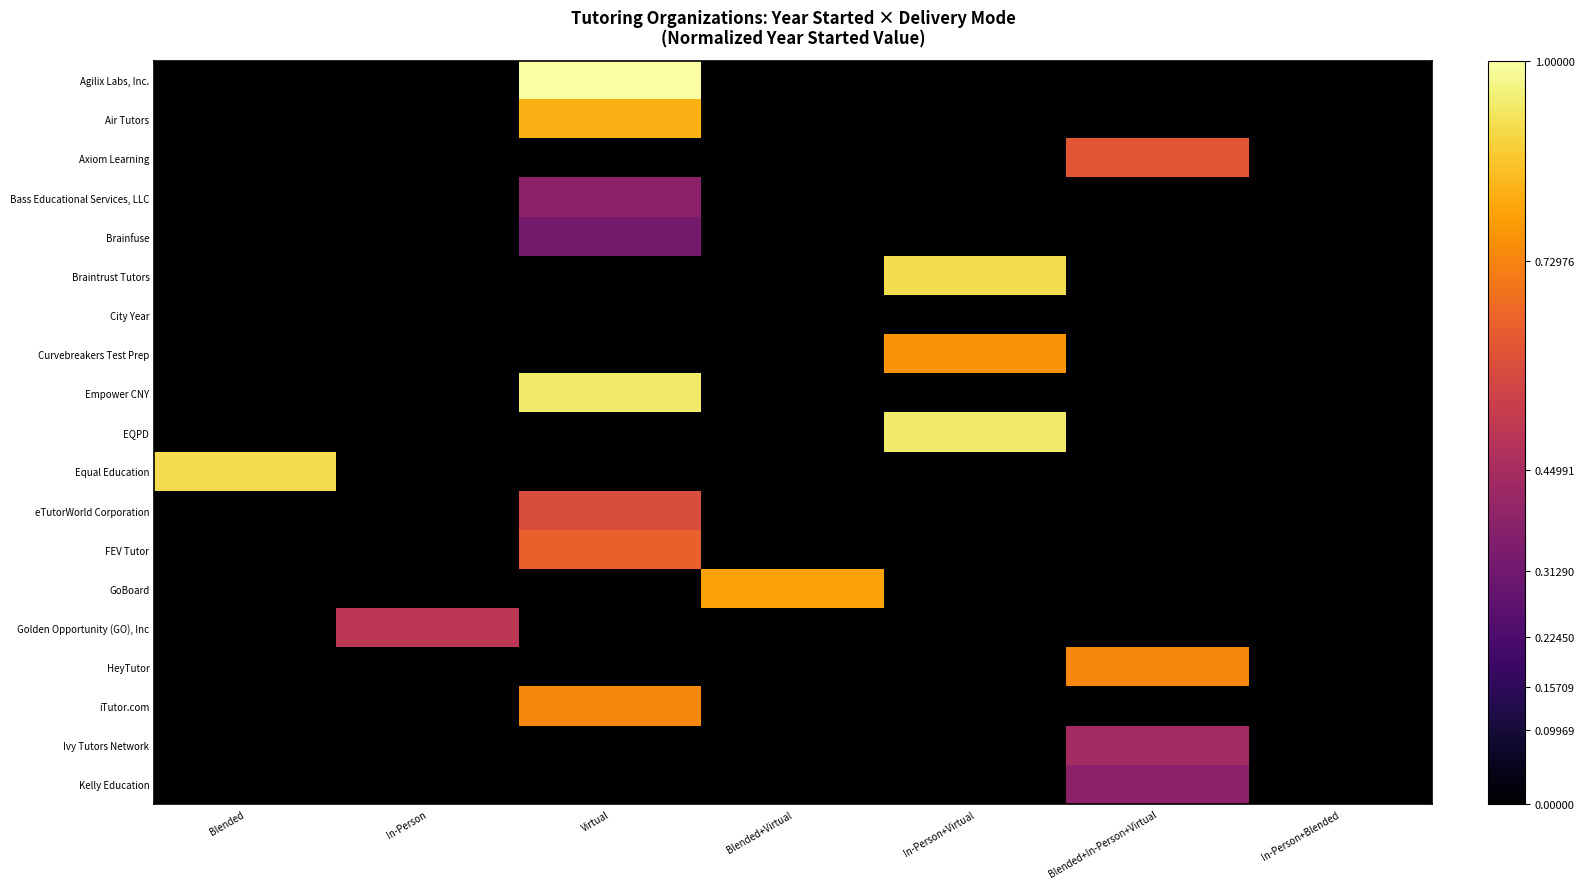

At which category does the chart reach its peak across all series?

Virtual